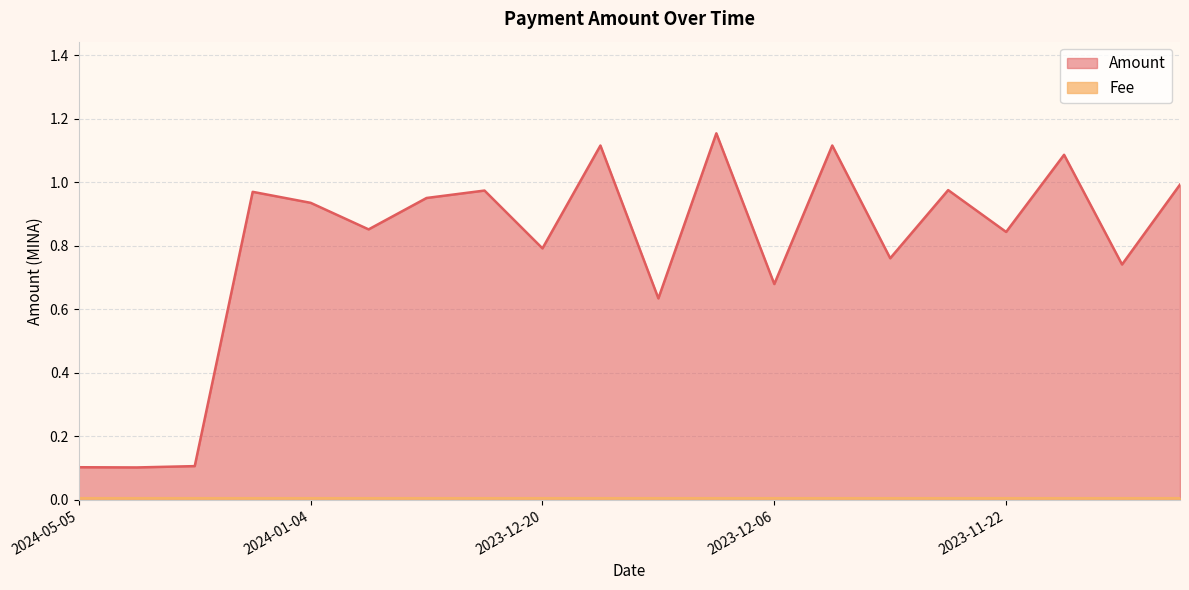

Rank the categories by value from lowest to highest.

2024-03-31, 2024-05-05, 2024-02-26, 2023-12-13, 2023-12-06, 2023-11-15, 2023-11-29, 2023-12-20, 2023-11-22, 2023-12-31, 2024-01-04, 2023-12-28, 2024-01-08, 2023-12-25, 2023-11-26, 2023-11-12, 2023-11-19, 2023-12-18, 2023-12-03, 2023-12-10